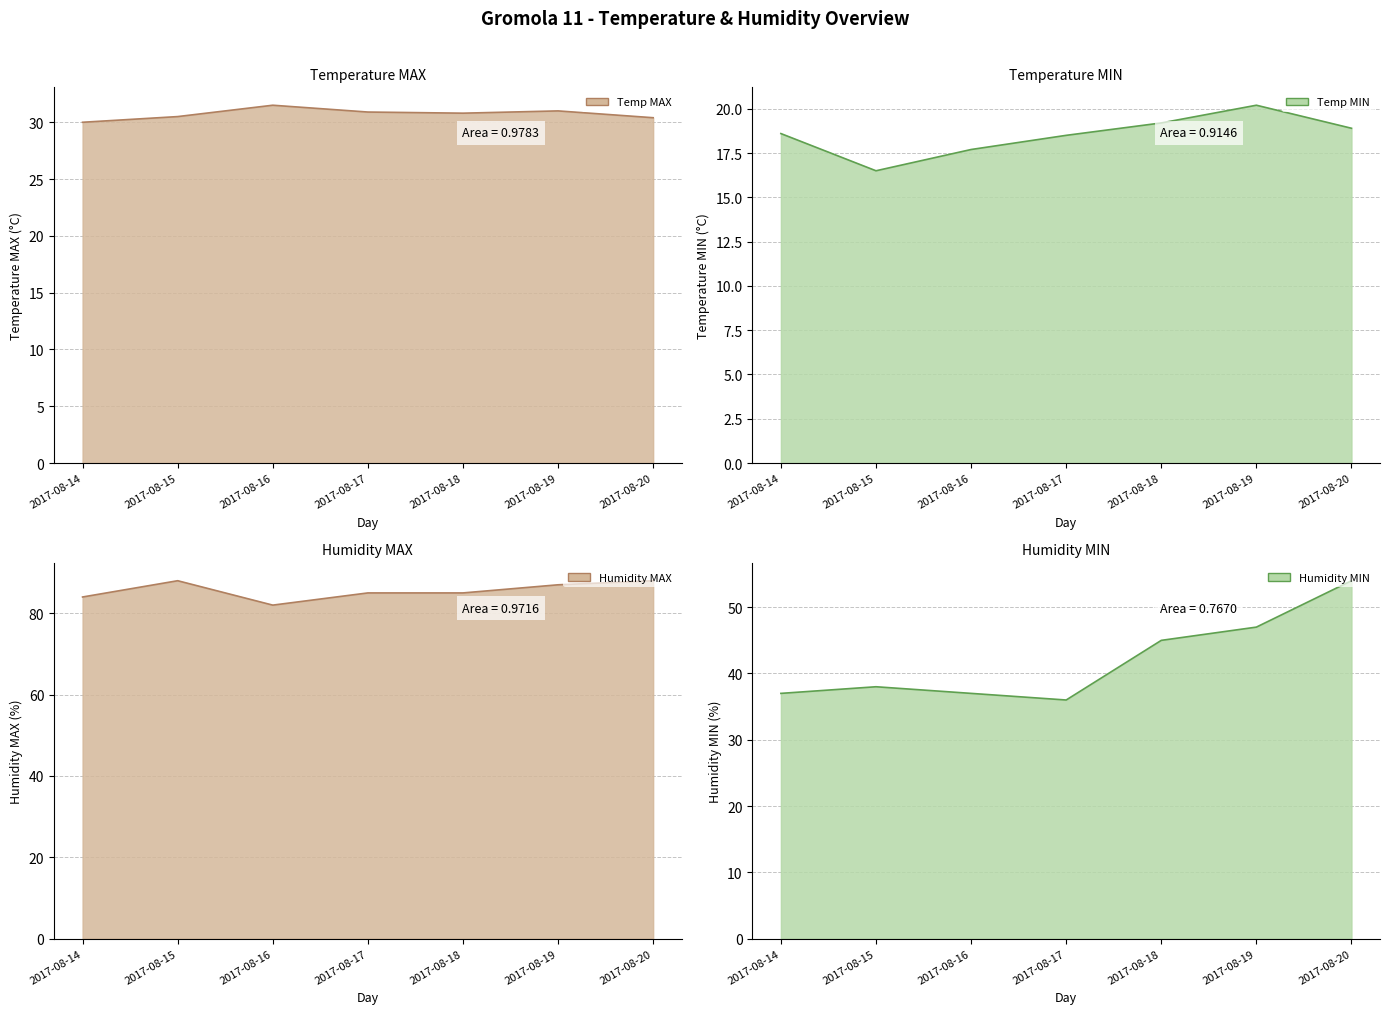

What is the difference between the second highest and second lowest values in the Temp MIN series?

1.5